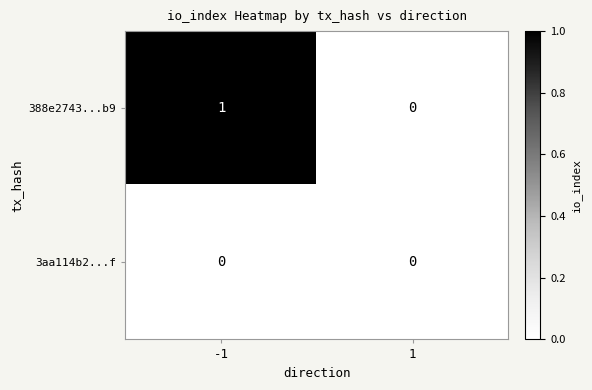

Rank the series by their maximum value, from highest to lowest.

388e2743...b9, 3aa114b2...f